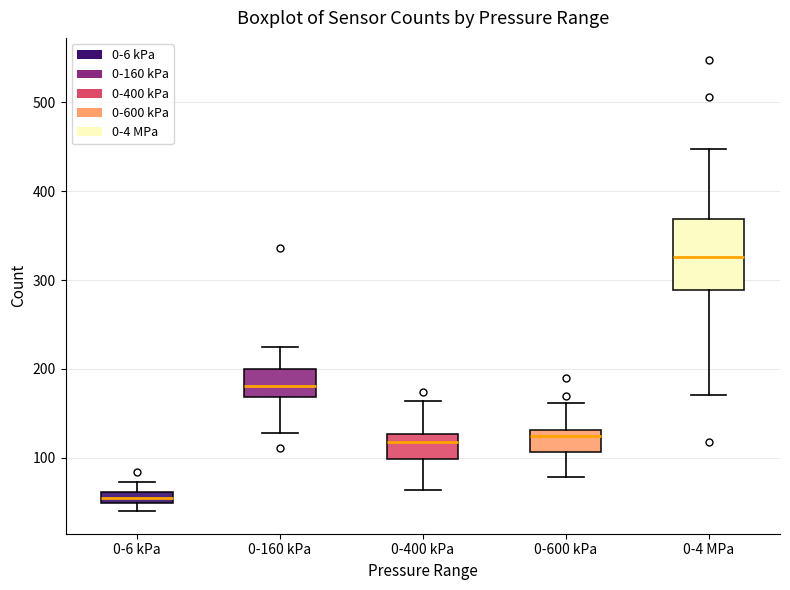

Comparing the boxes themselves (not the whiskers), which one is the tallest?

0-4 MPa